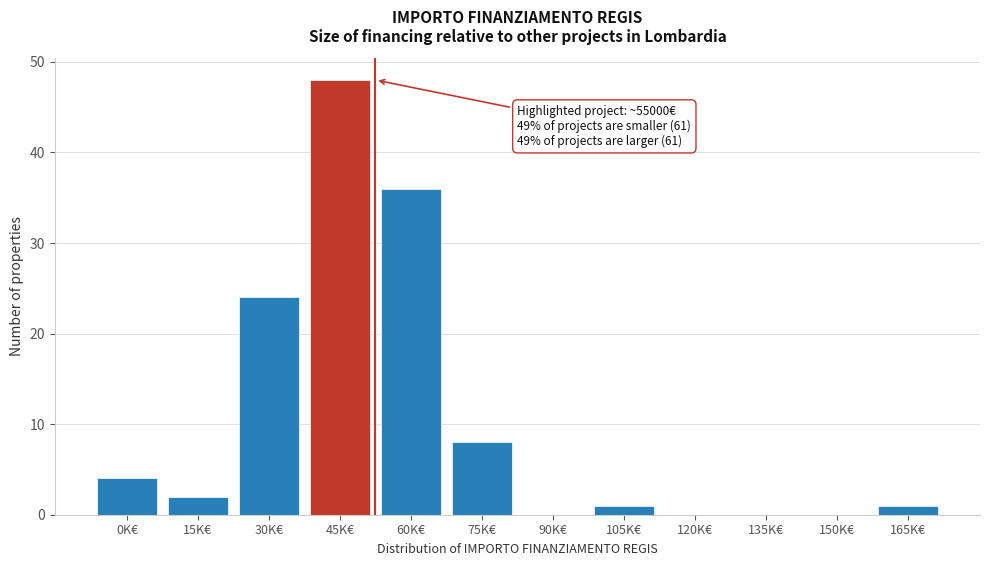

Reading right to left, extract all data points from this chart.

165K€=1	150K€=0	135K€=0	120K€=0	105K€=1	90K€=0	75K€=8	60K€=36	45K€=48	30K€=24	15K€=2	0K€=4